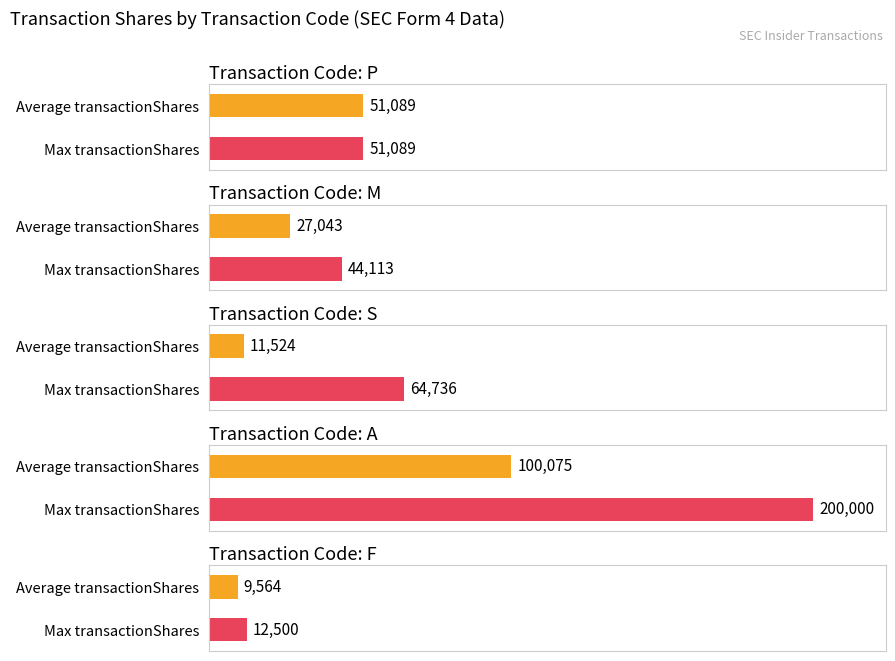

At which category is the sum across all series the highest?

A